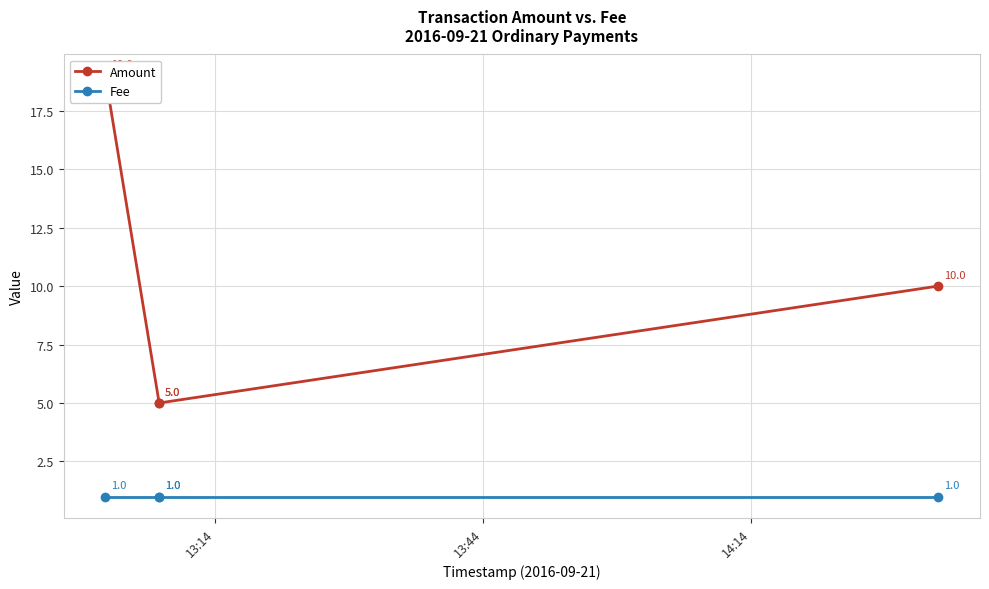

Reading right to left, what are all the values shown in this chart?

Amount: 10	5	5	19
Fee: 1	1	1	1